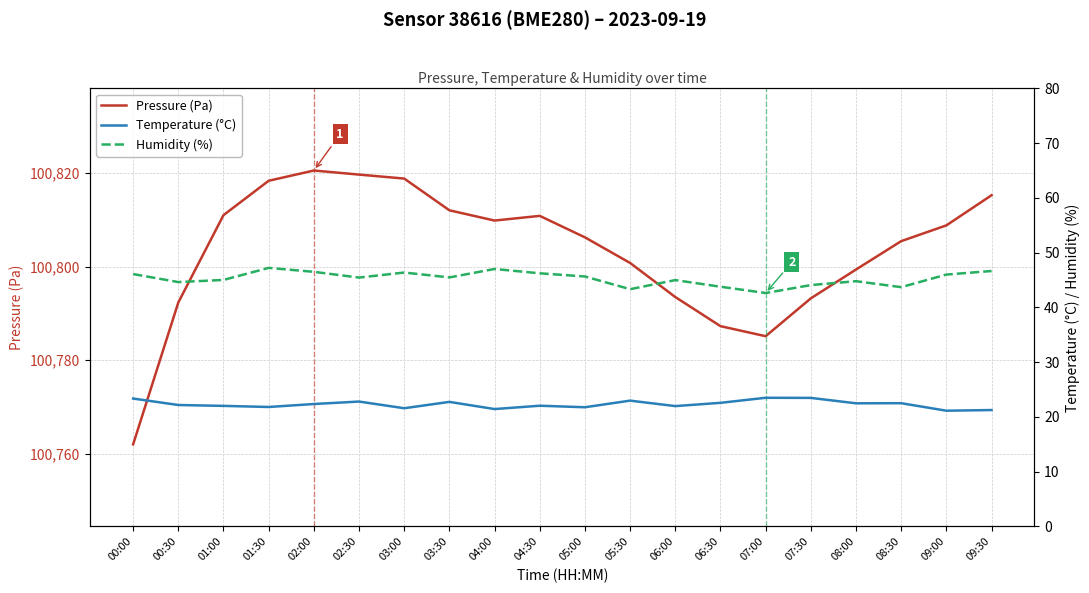

At which label does Temperature (°C) reach its minimum?

09:00